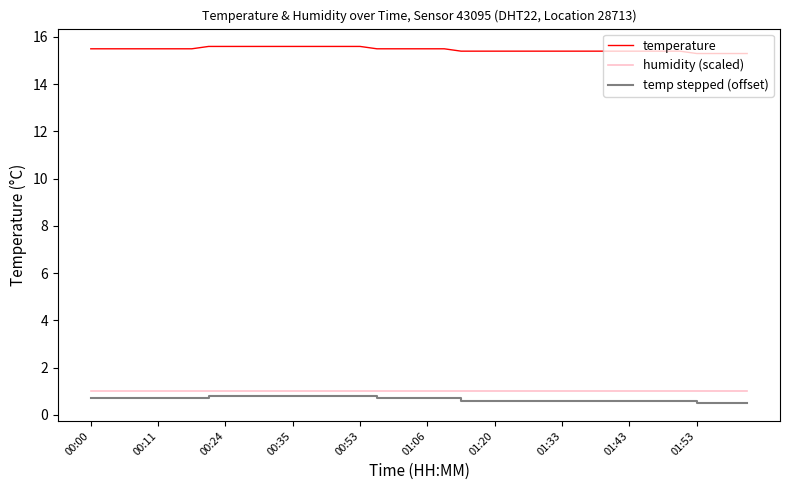

What is the average value of the temperature series?

15.5